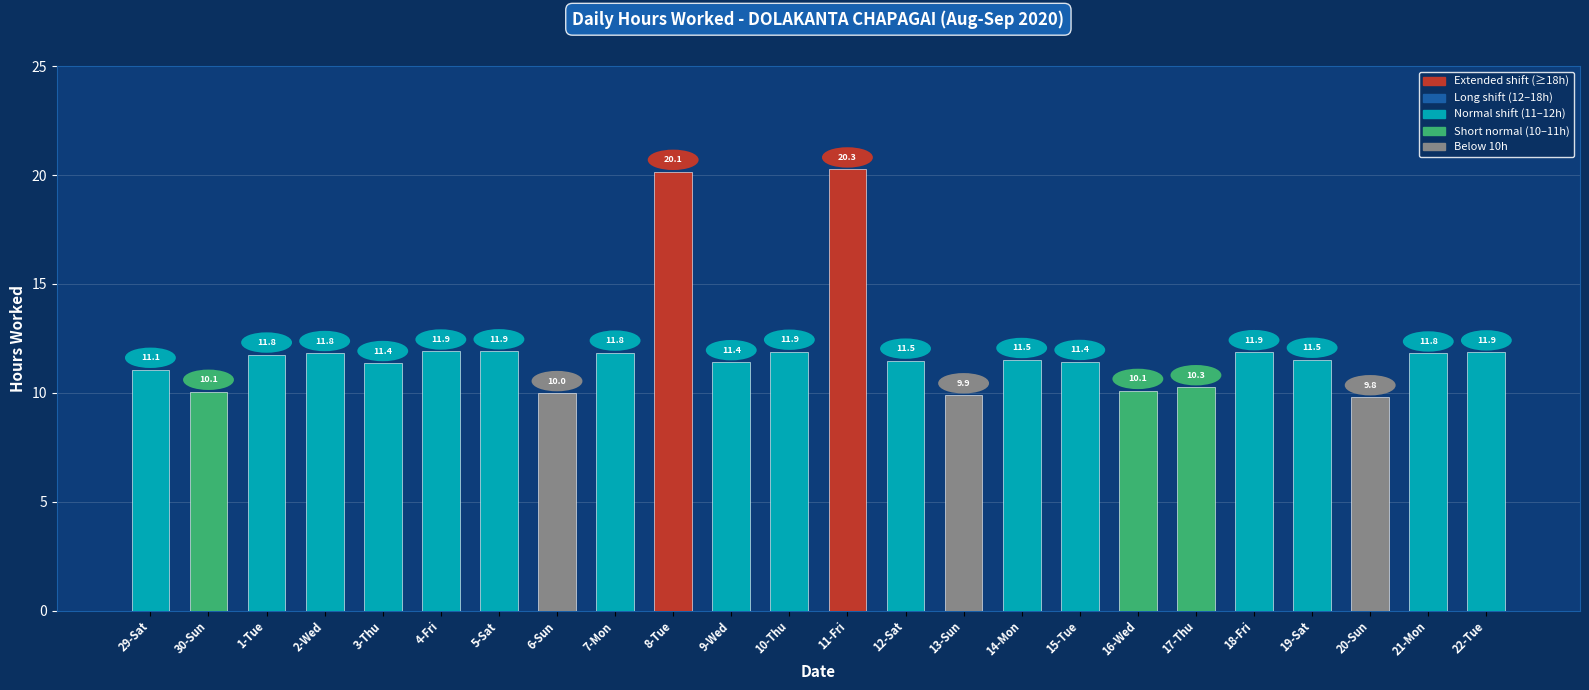

Which category has the highest value across all series?

11-Fri